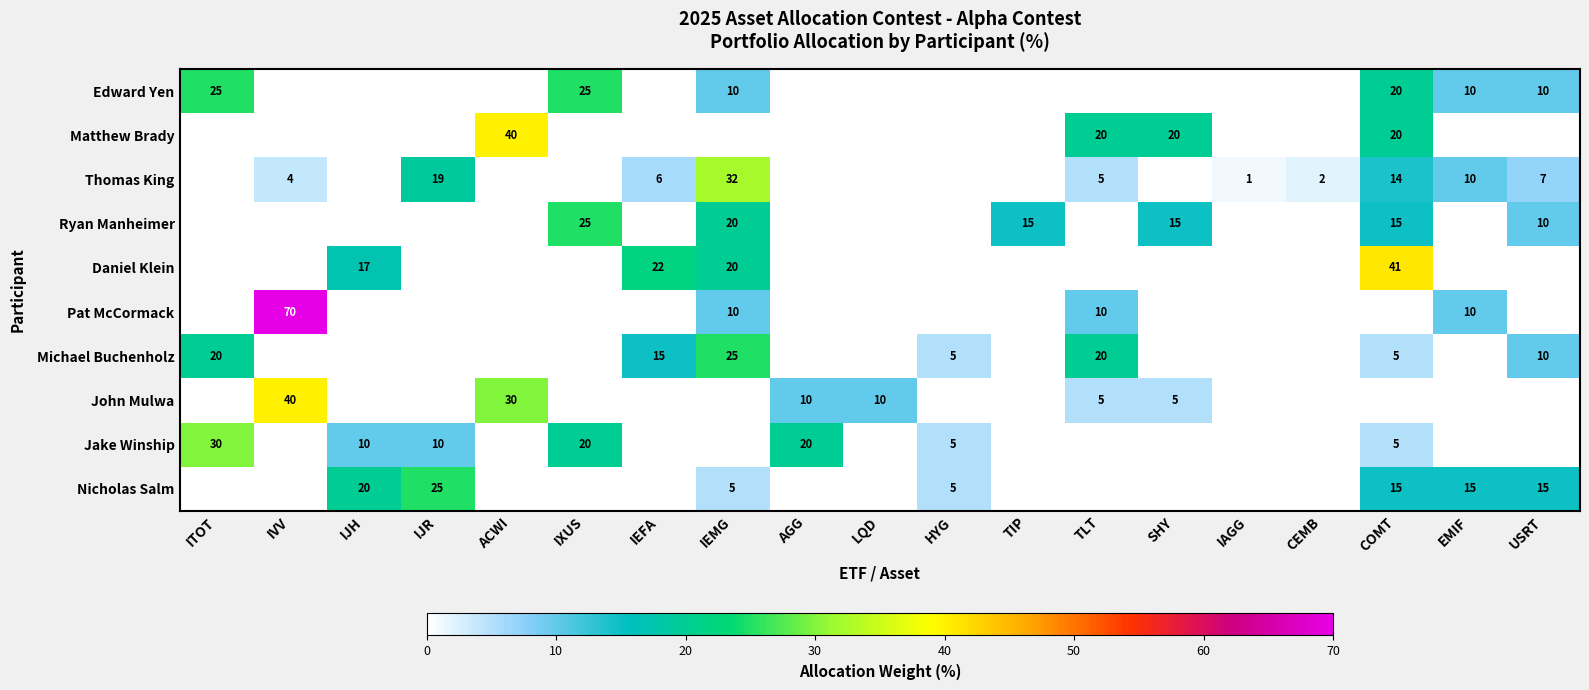

What is the maximum value shown in the chart?

70